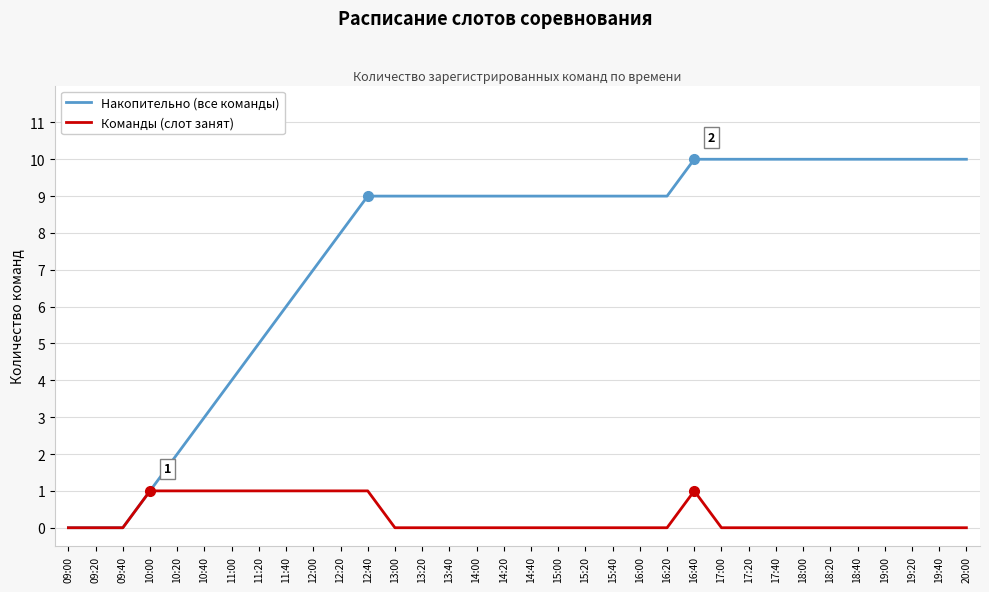

What is the greatest value displayed?

10